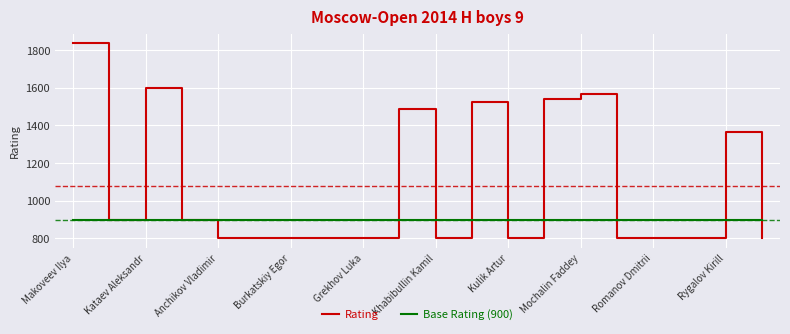

Does the chart have visible grid lines?

Yes